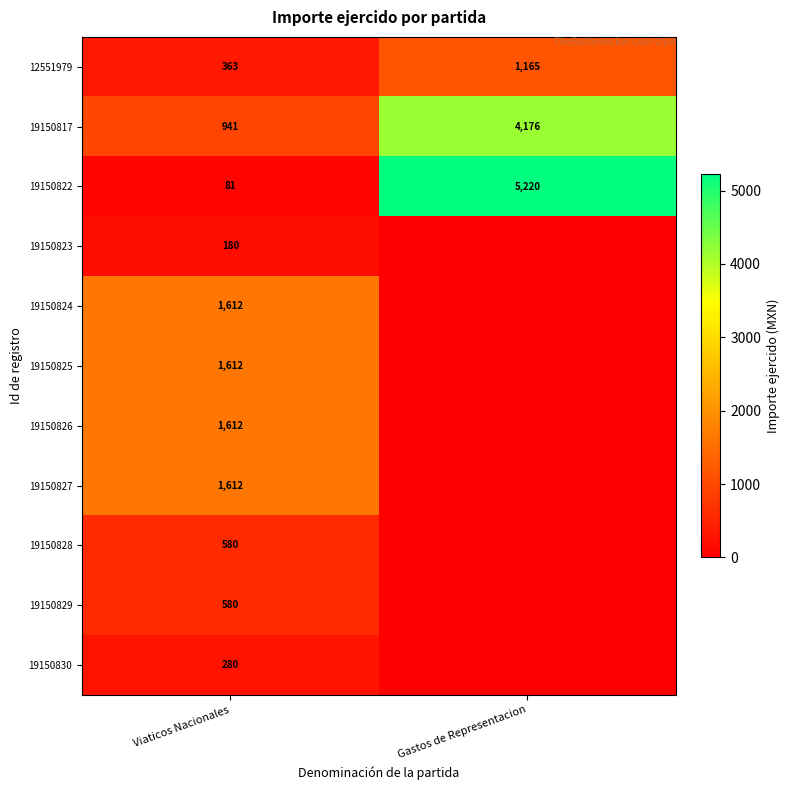

What is the difference between the highest and lowest values at Viaticos Nacionales?

1531